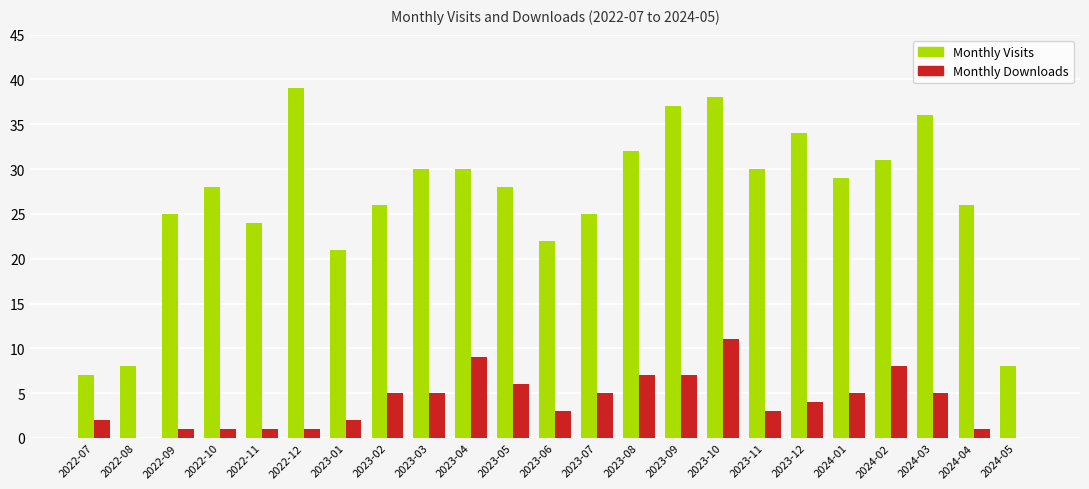

Is it true that Monthly Visits equals 31 at 2024-02?

True